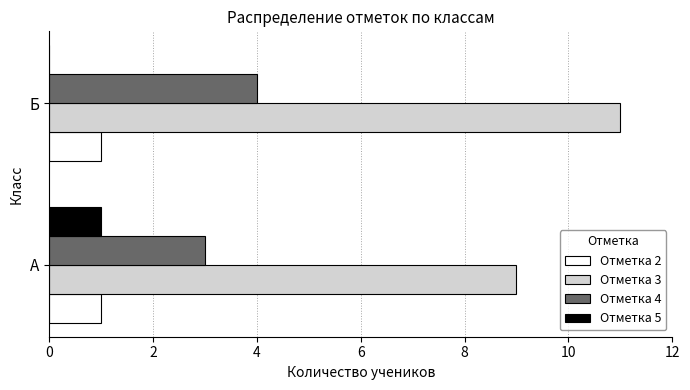

The value of Отметка 2 at Б is 1. True or false?

True